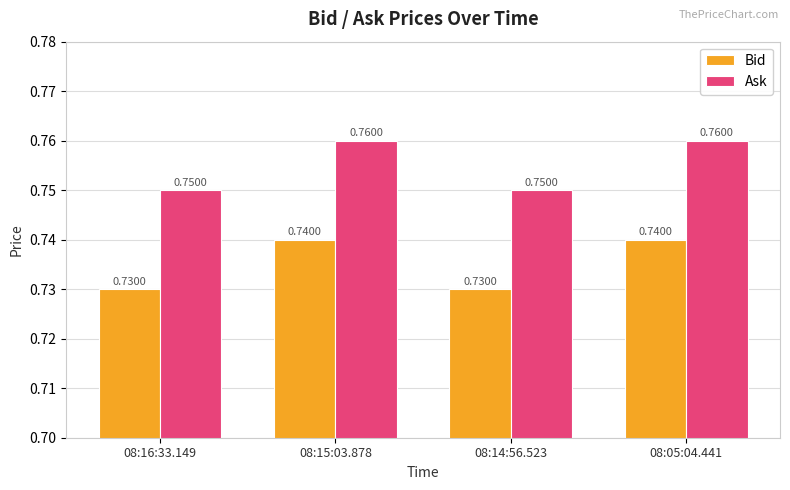

What are all the series names shown in the legend?

Bid, Ask